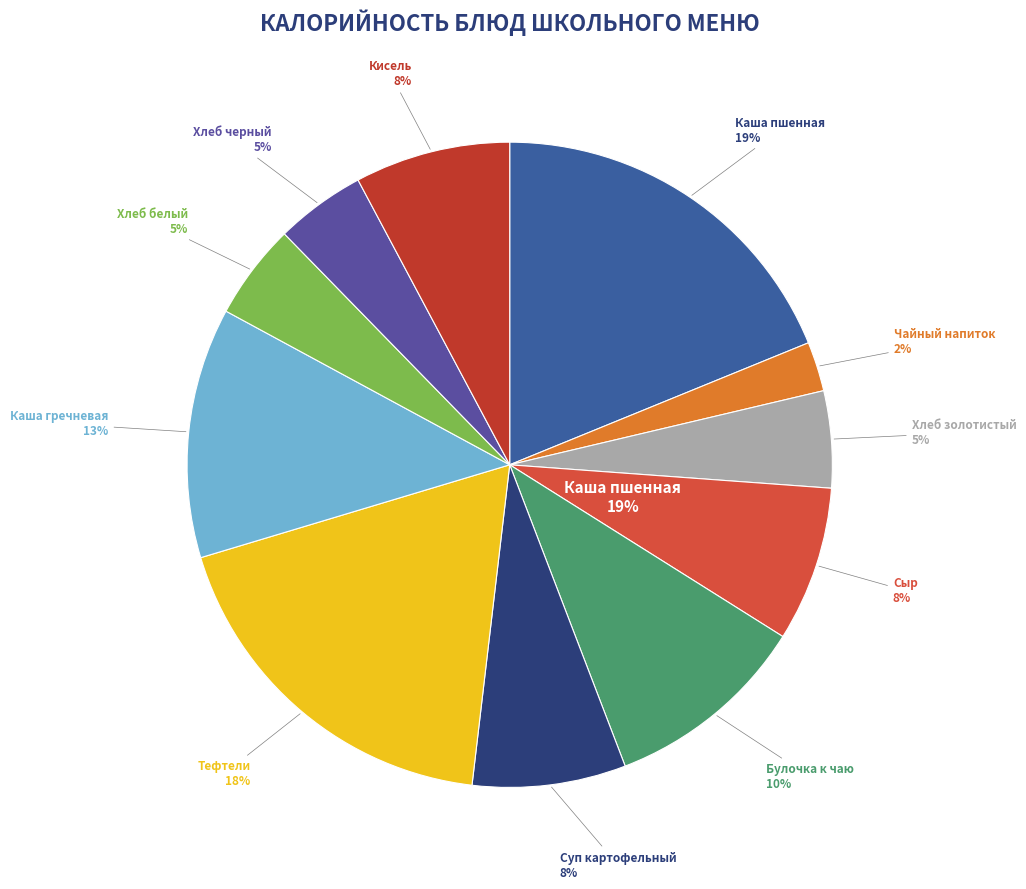

True or false: Хлеб черный нарезка accounts for 5% of the total.

True